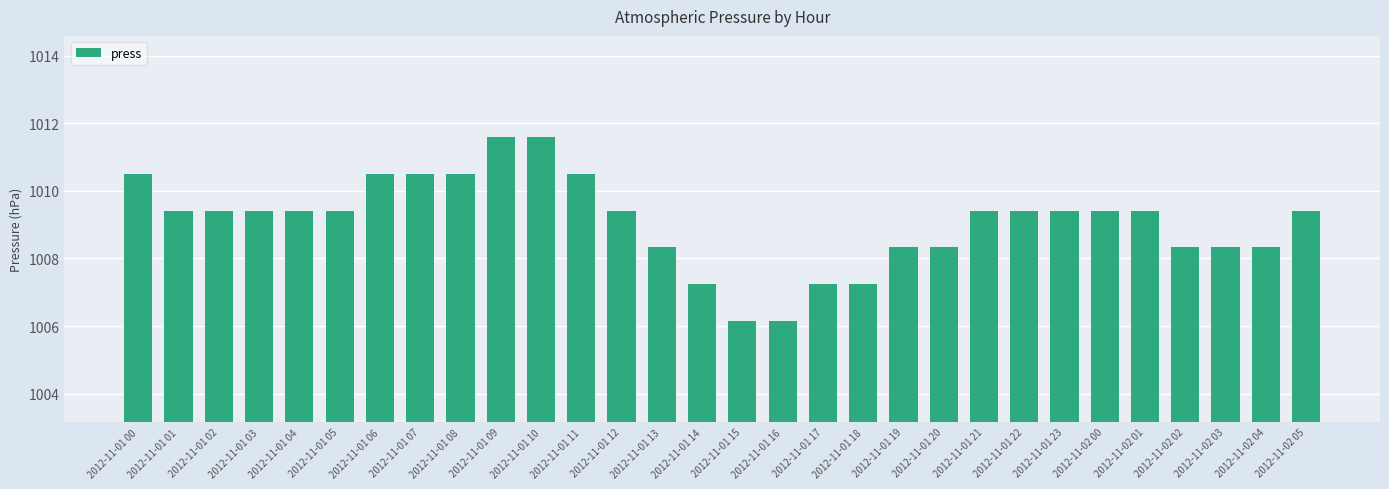

What is the ratio of the value at 2012-11-01 20 to the value at 2012-11-02 00?

1.0